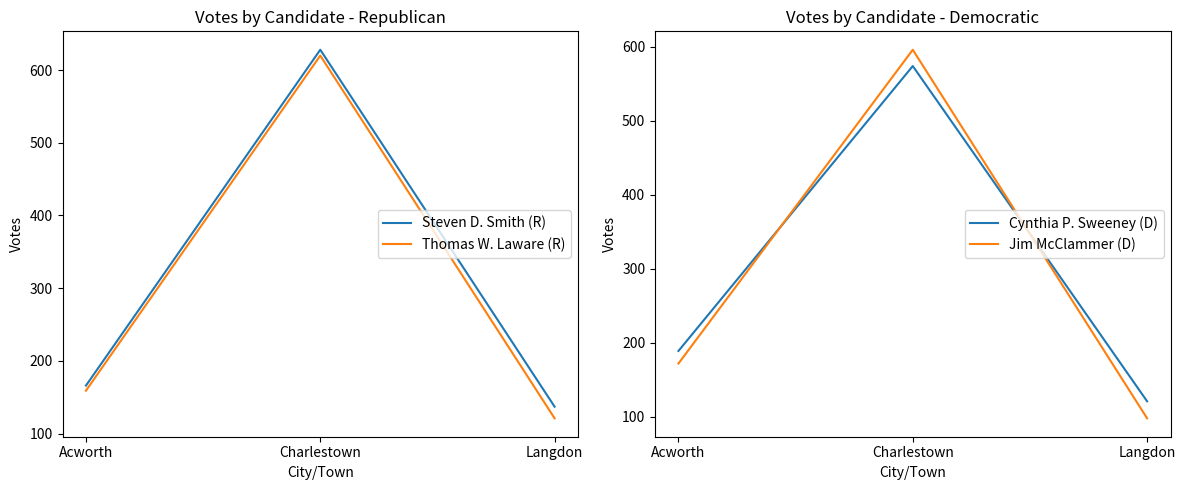

What is the sum of all Thomas W. Laware (R) values?

900